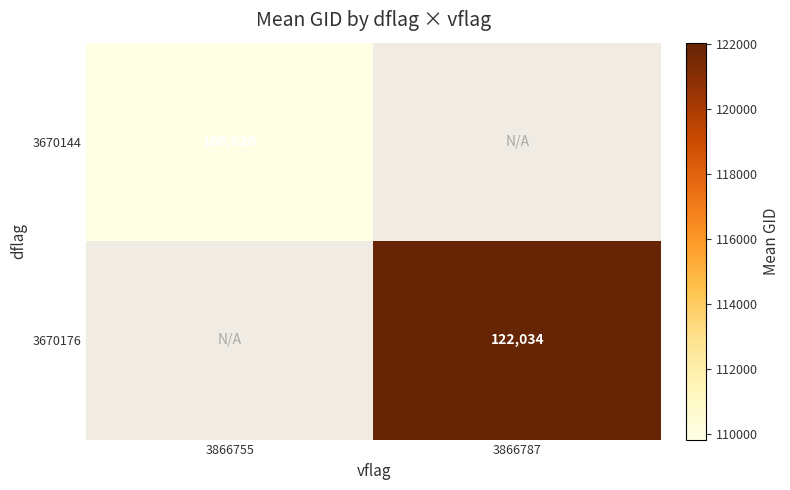

Is the value of 3670176 at 3866755 greater than the value of 3670144 at 3866755?

No